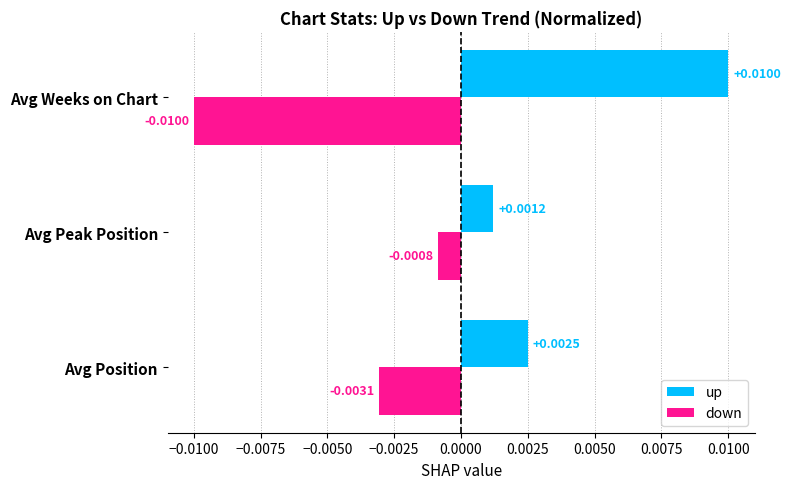

Count the up values in the range 0 to 1.

3